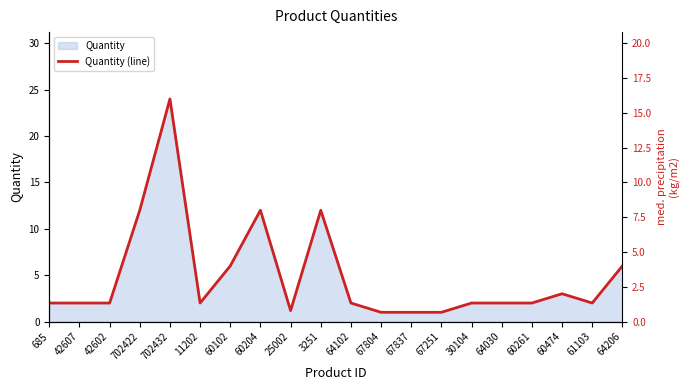

How many interior local peaks (higher than both neighbors) does the data have?

4